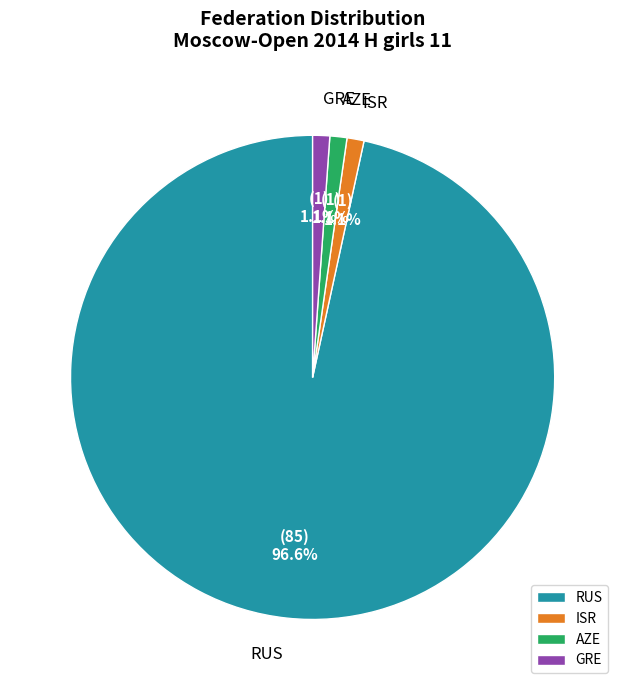

What percentage is NOT represented by AZE?

98.9%